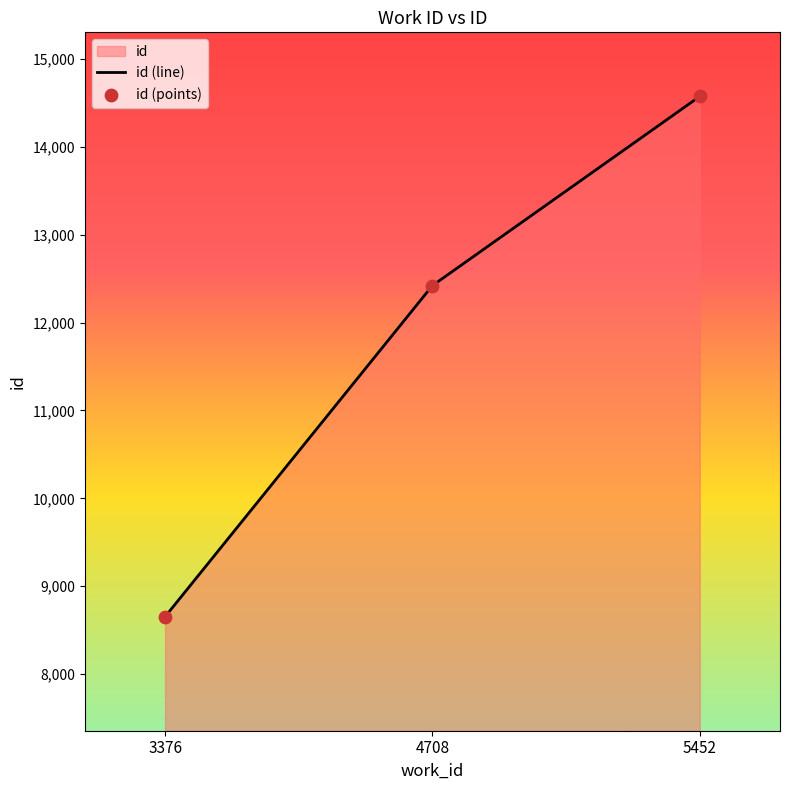

What is the difference between the maximum and second lowest values?

2153